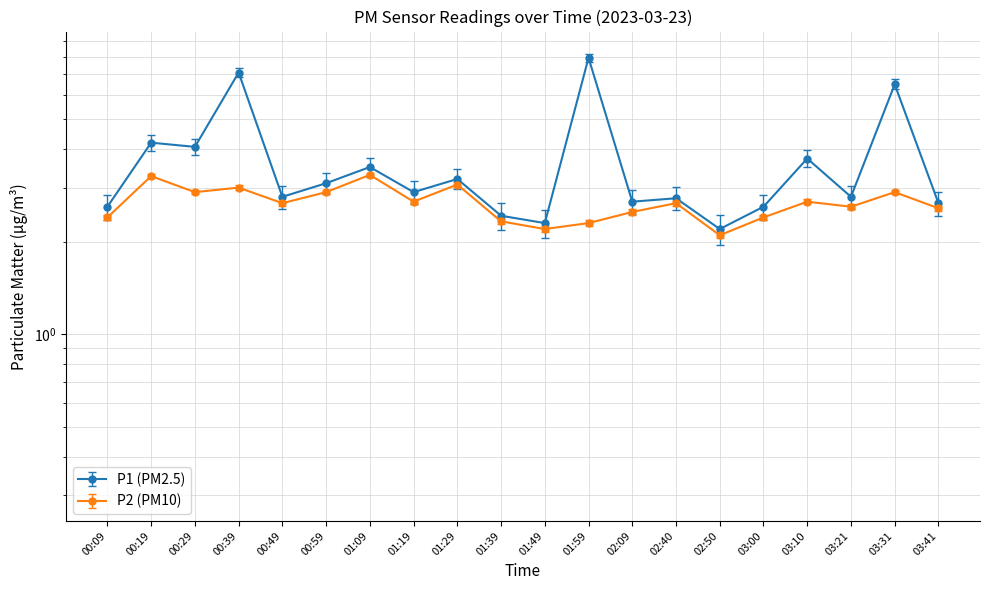

Which series has the largest total across all categories?

P1